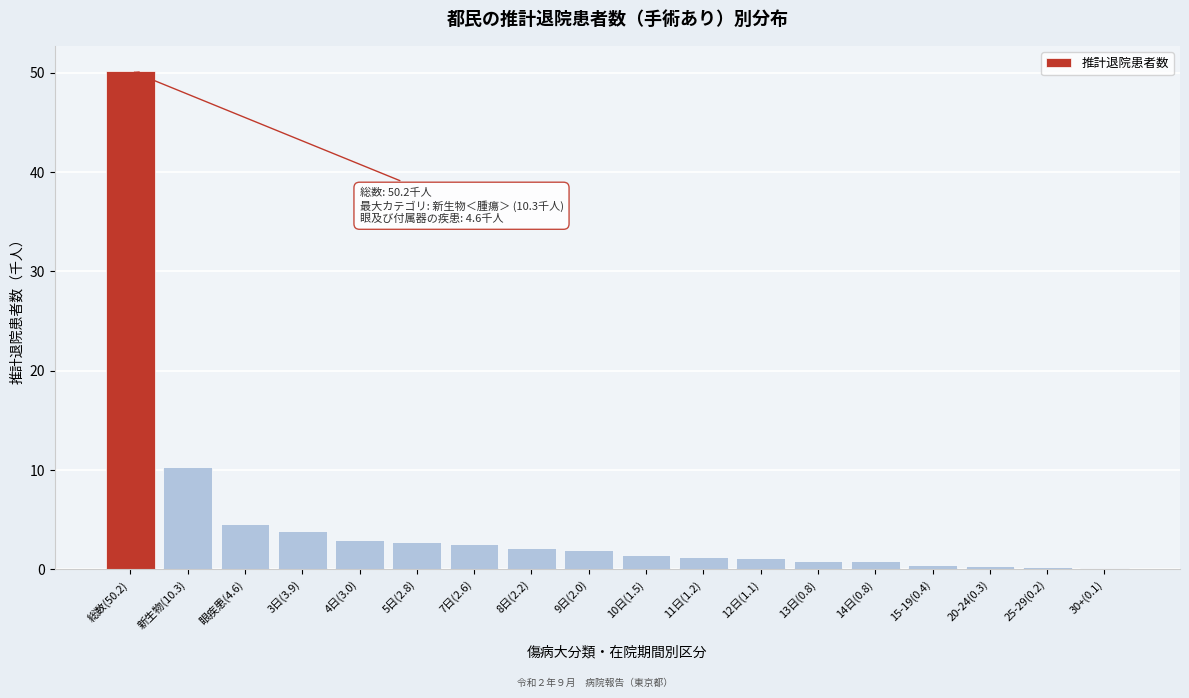

What is the sum of the values at 新生物(10.3) and 10日(1.5)?

11.8